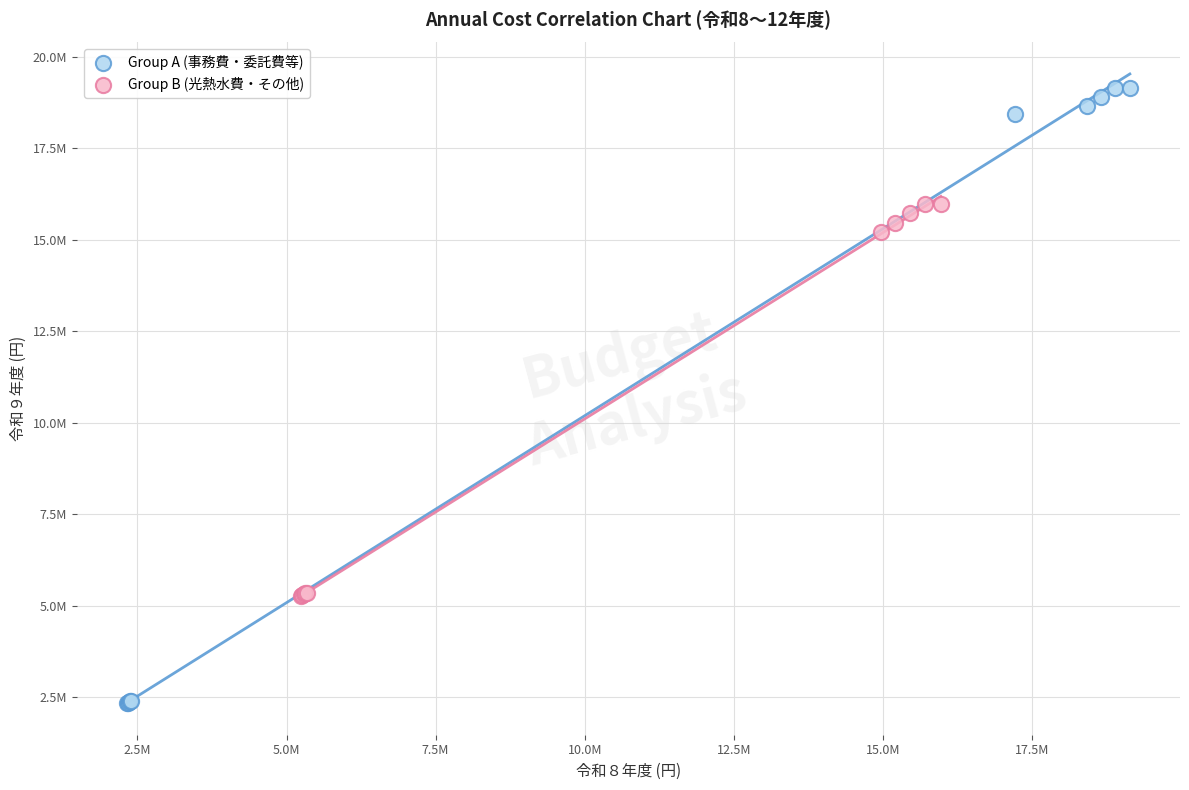

Which series reaches the minimum Y coordinate?

Group A (事務費・委託費等)